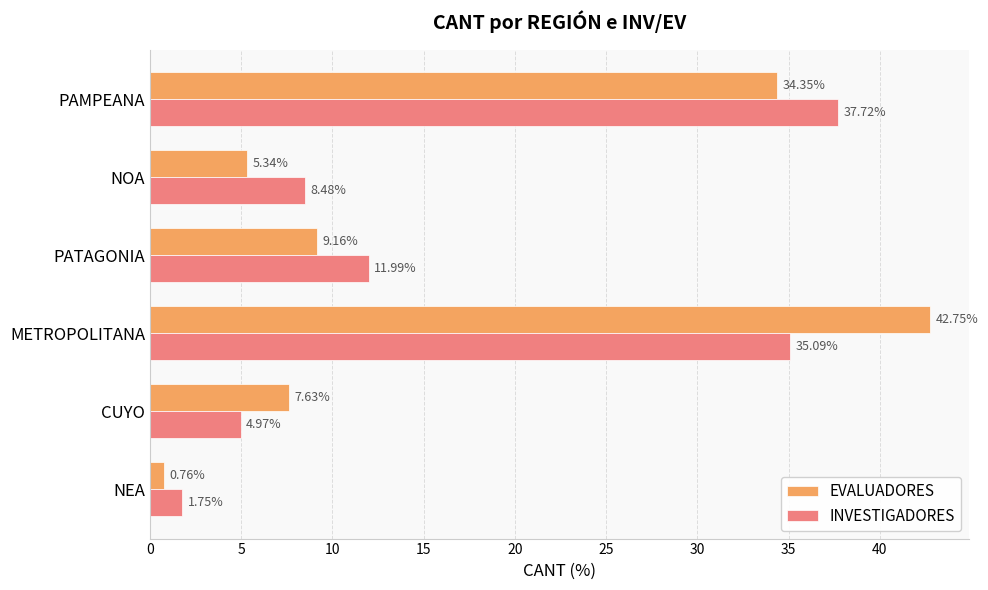

Where is EVALUADORES nearest to the value 21?

PATAGONIA